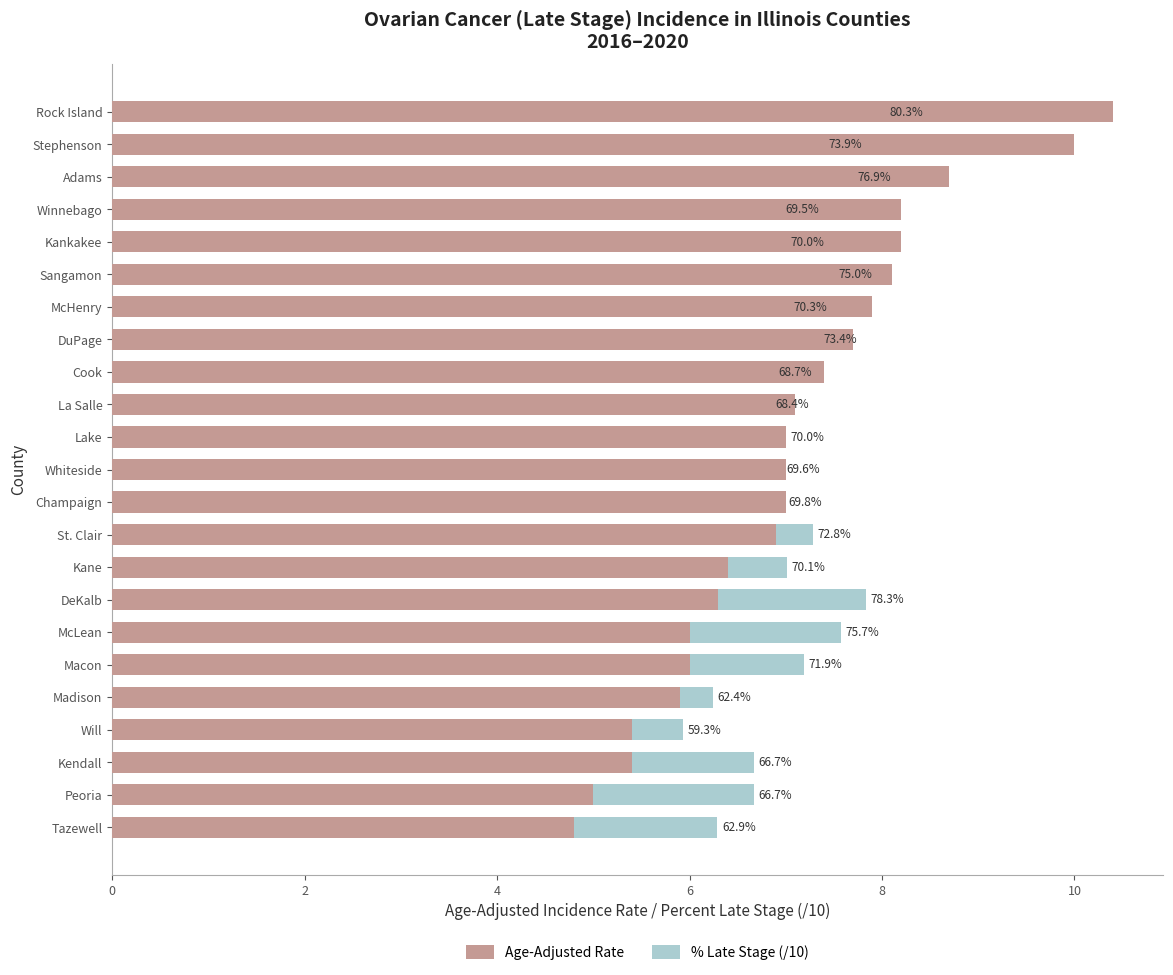

Between Cook and Rock Island, which is larger?

Rock Island